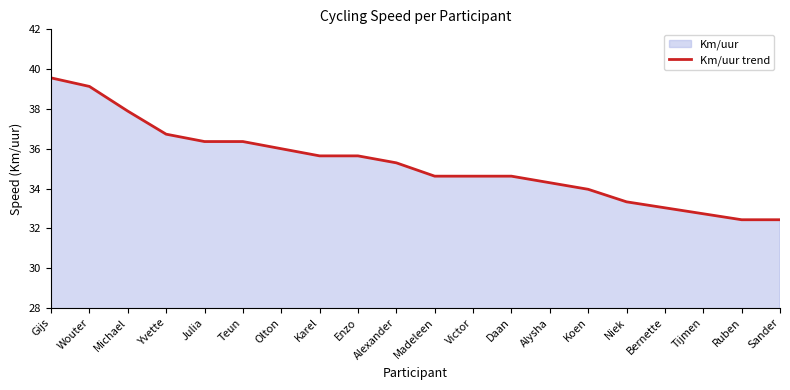

True or false: the data shows 34.6 at Daan.

True